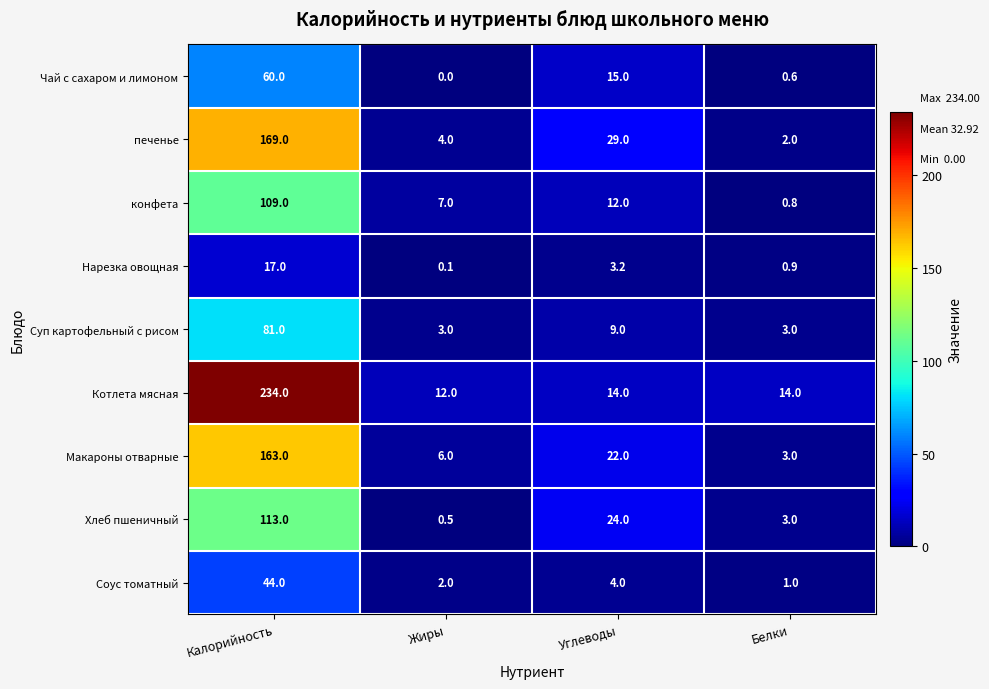

At which category is the sum across all series the highest?

Калорийность